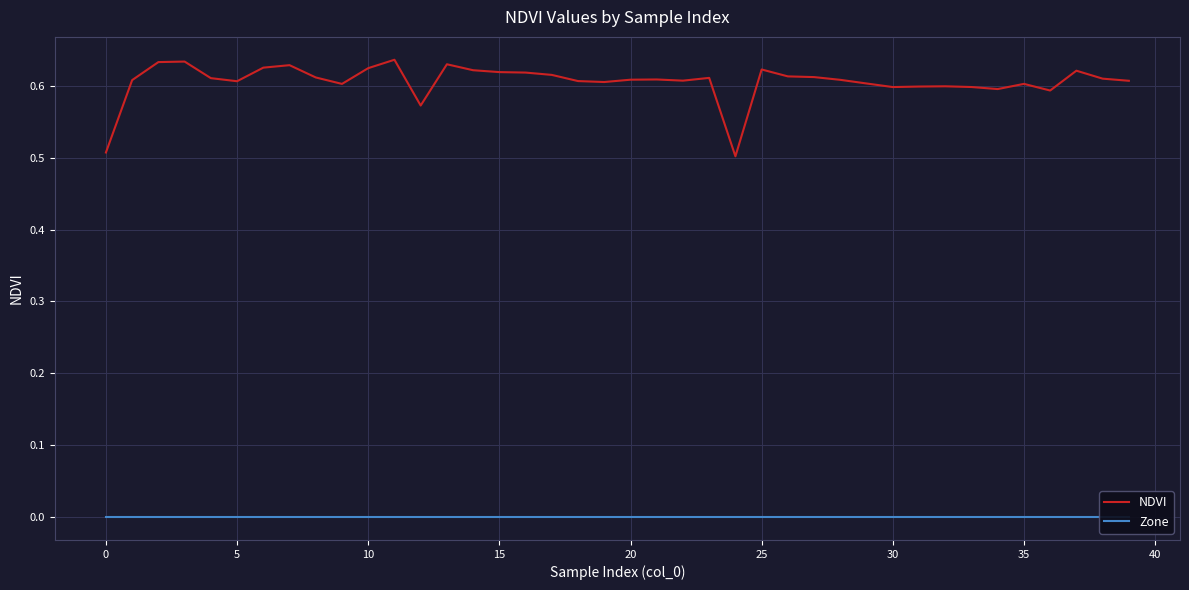

Which series has the largest range (max minus min)?

NDVI